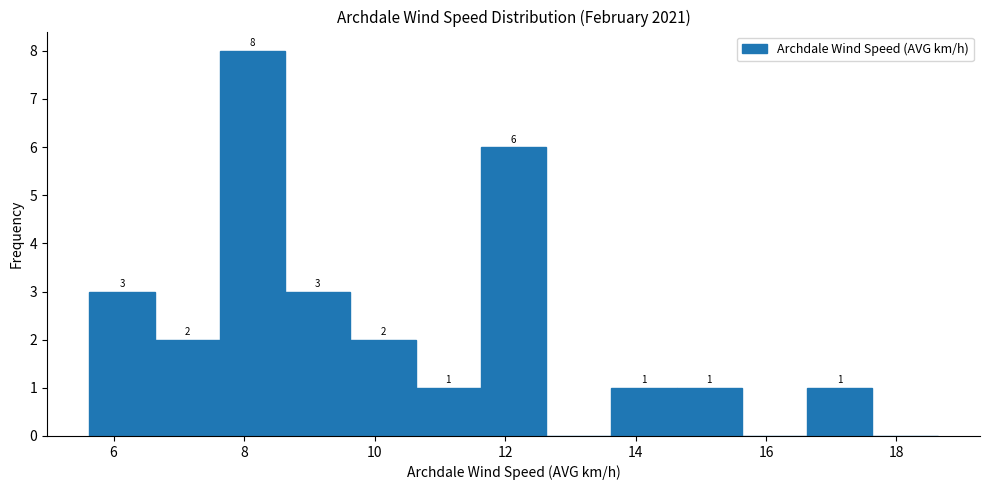

Which range on the x-axis has the tallest bar?

7.6 to 8.6